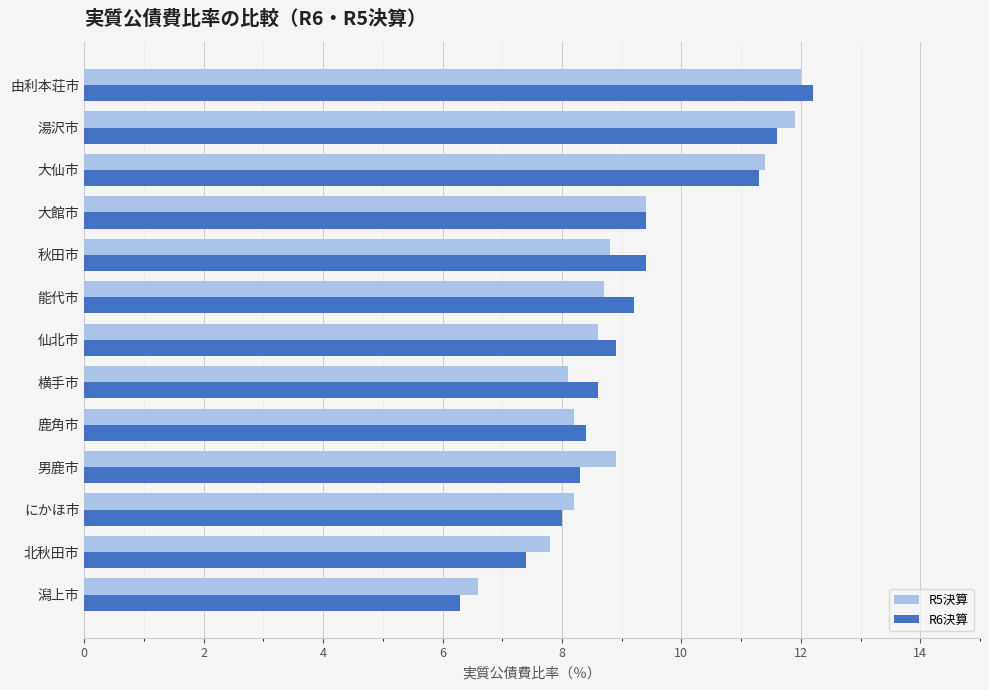

What are all the series names shown in the legend?

R5決算, R6決算